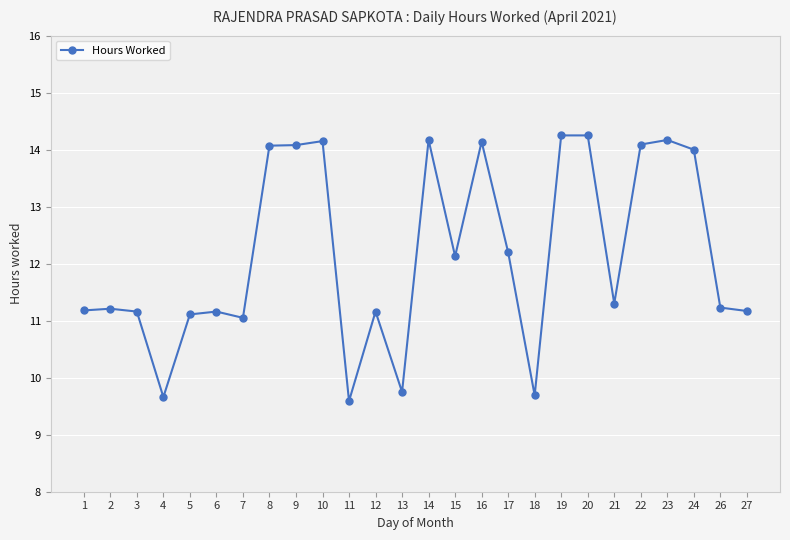

What is the average value?

12.2